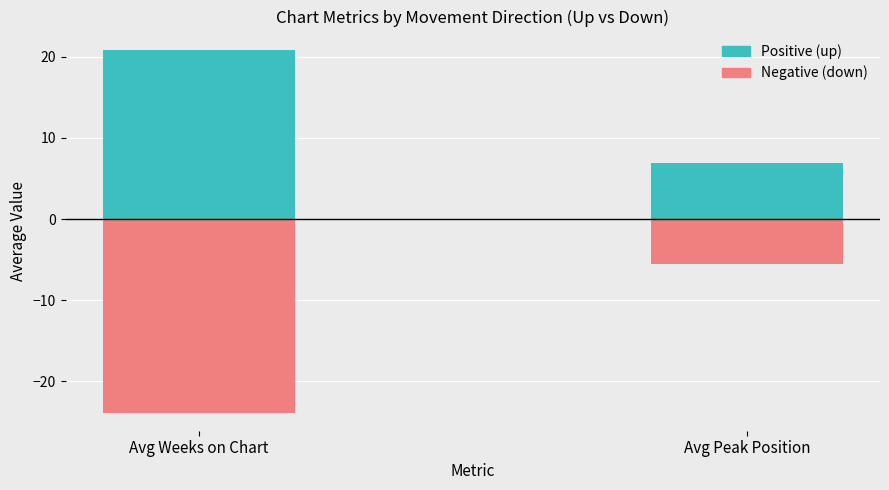

Reading left to right, what are all the values shown in this chart?

up: 20.9	7.0
down: -23.9	-5.5